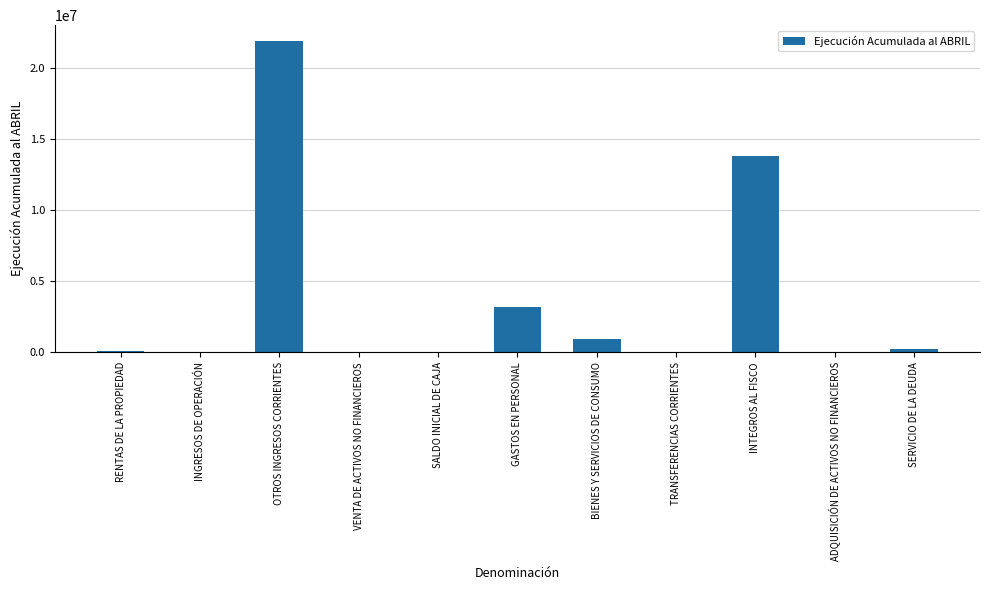

Between GASTOS EN PERSONAL and VENTA DE ACTIVOS NO FINANCIEROS, which is larger?

GASTOS EN PERSONAL